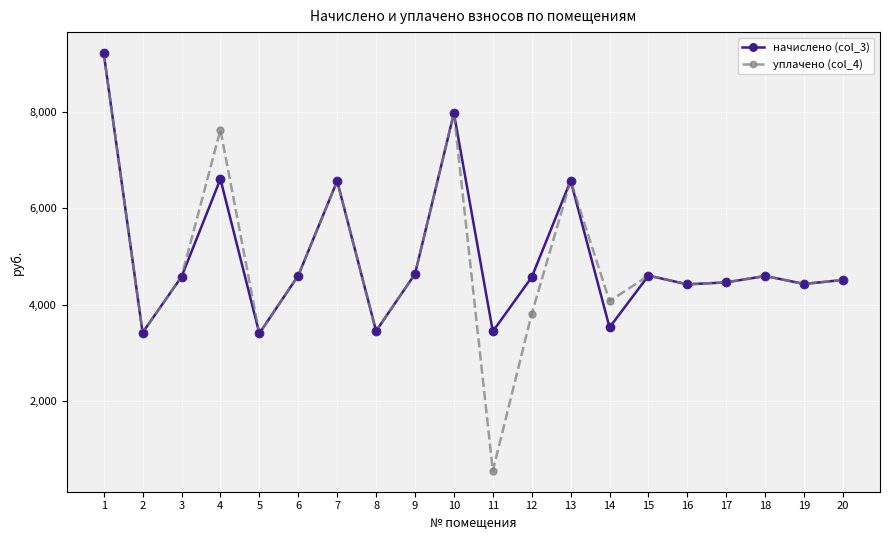

What are all the series names shown in the legend?

начислено (col_3), уплачено (col_4)